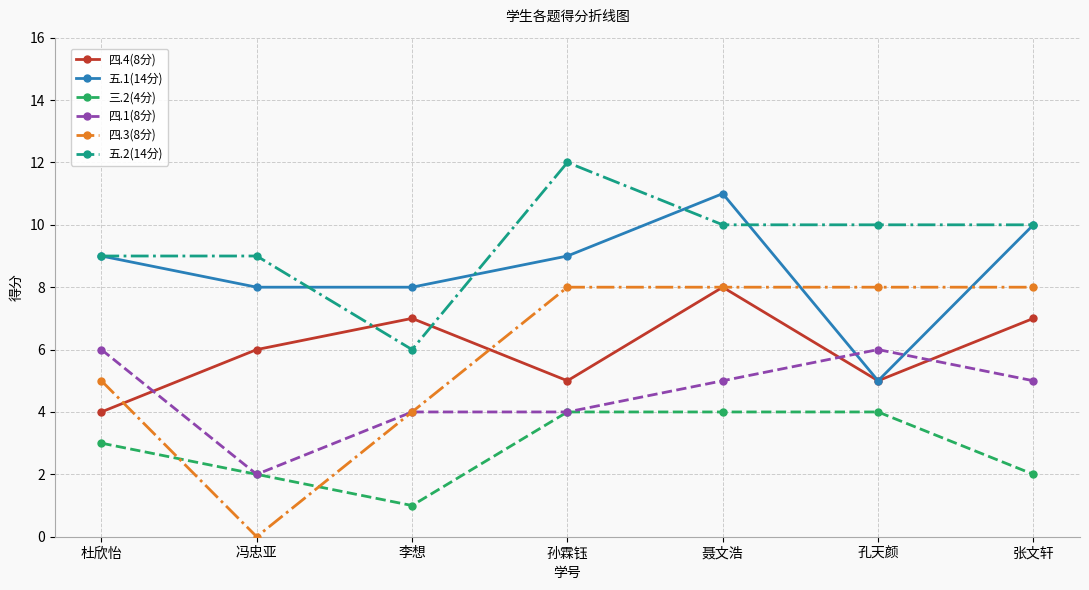

Which series has the largest total across all categories?

五.2(14分)